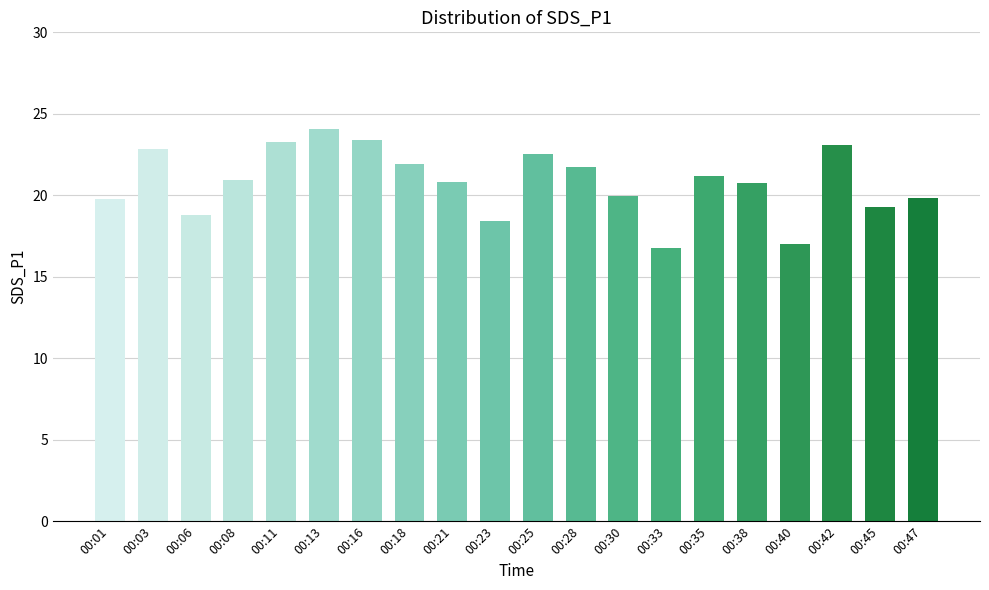

True or false: the data shows 9.8 at 00:40.

False